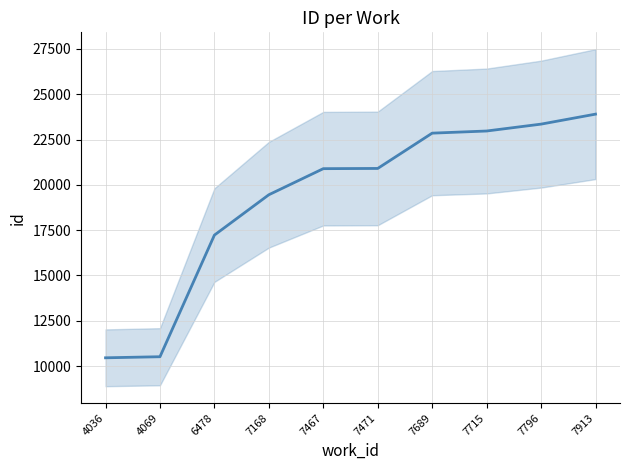

At which label is the value closest to 17177?

6478